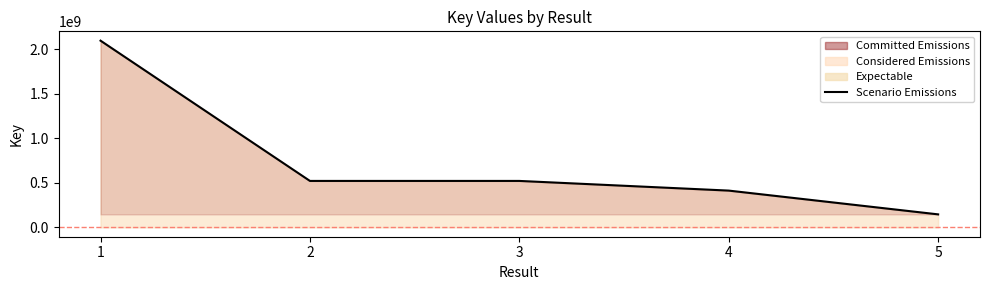

How many series are shown in this chart?

1